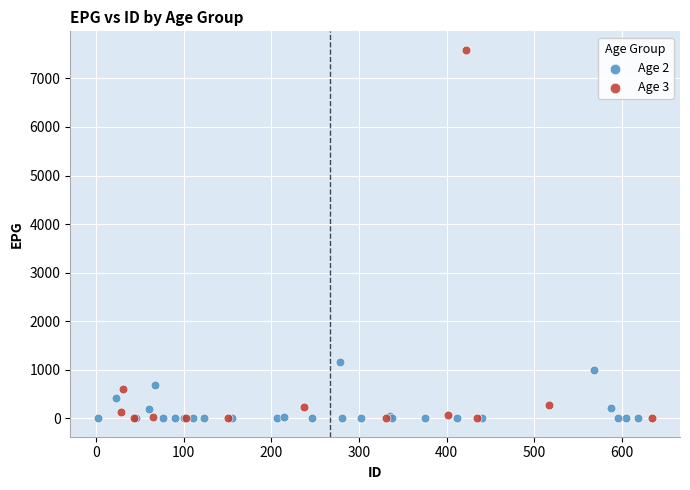

What are all the series names shown in the legend?

Age 2, Age 3